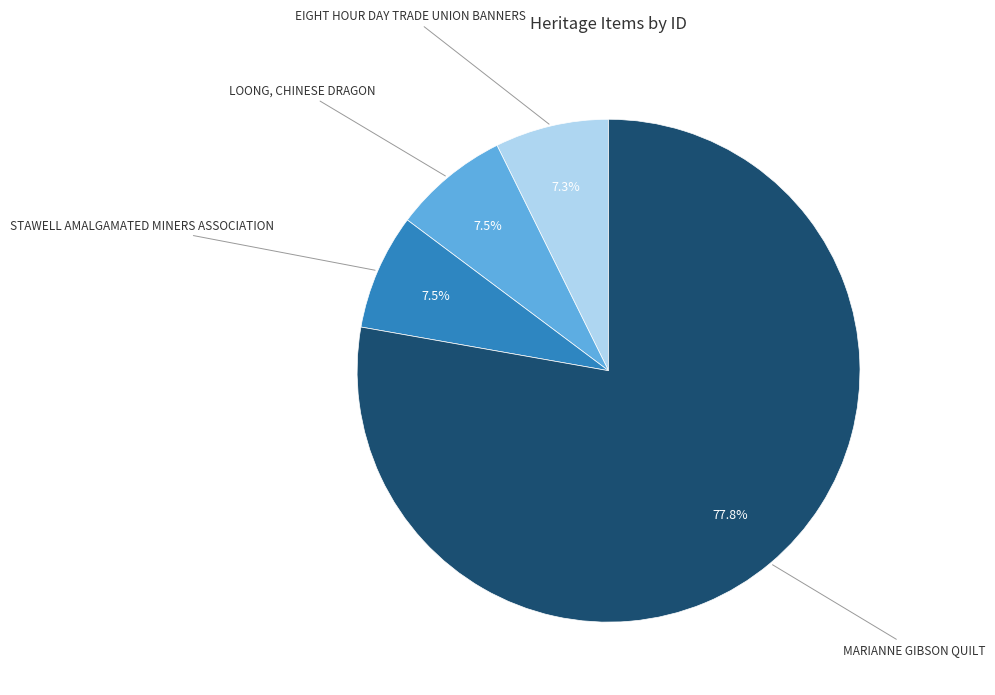

Is there a majority slice in this chart?

Yes